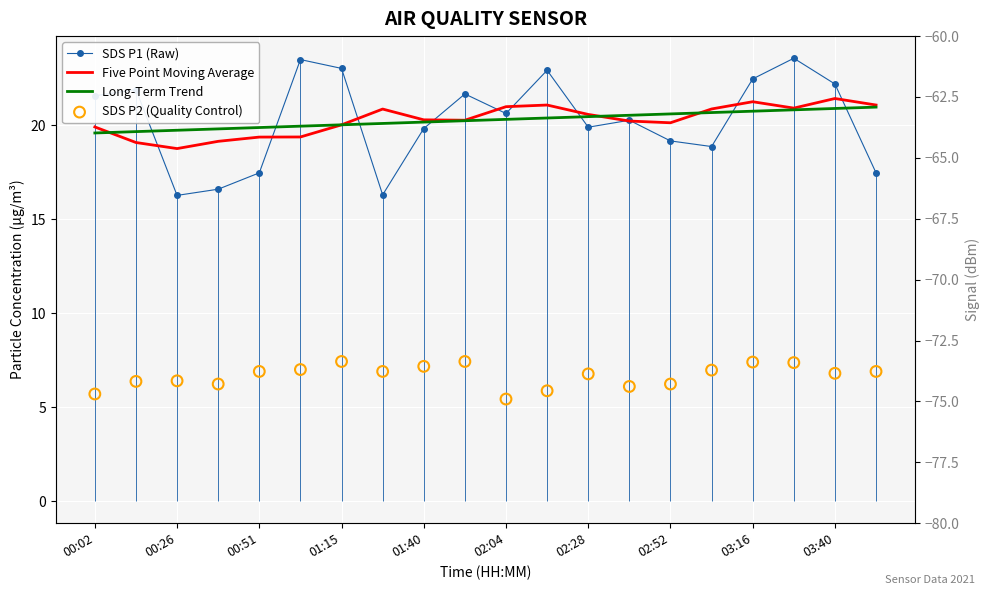

Which series reaches the minimum Y coordinate?

SDS P2 (Quality Control)